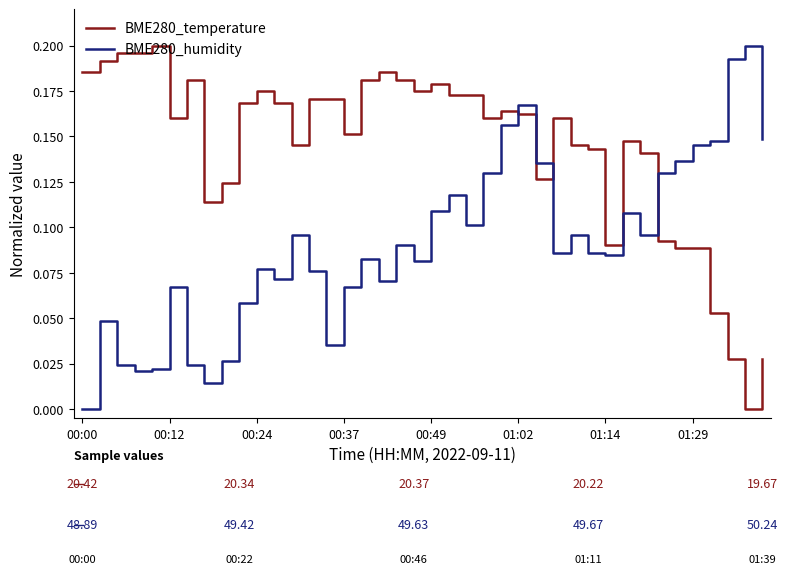

How many intersections are there between BME280_temperature and BME280_humidity?

3